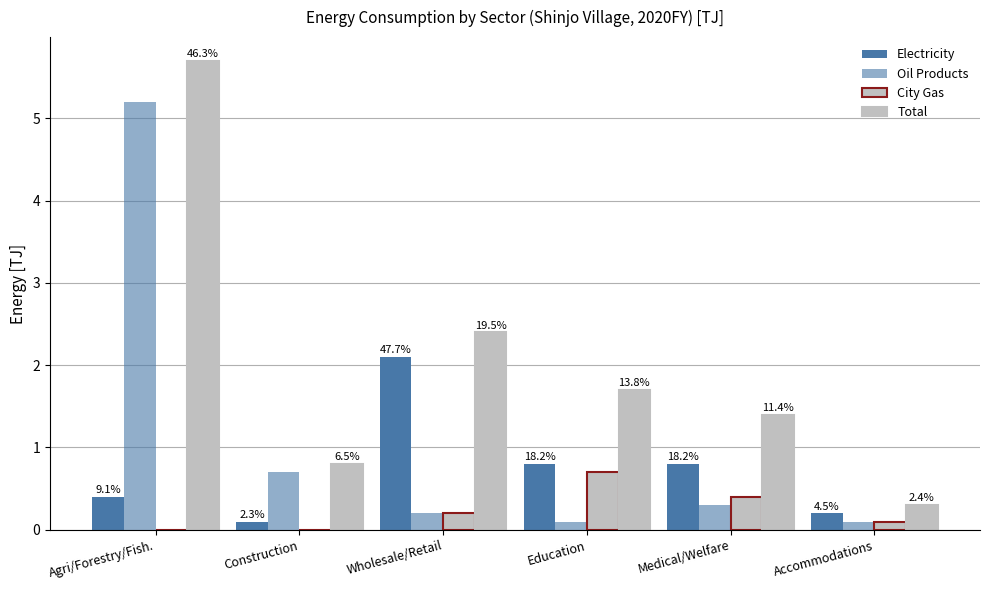

Reading left to right, list all the values displayed in this chart.

Electricity: 0.4	0.1	2.1	0.8	0.8	0.2
Oil Products: 5.2	0.7	0.2	0.1	0.3	0.1
City Gas: 0.0	0.0	0.2	0.7	0.4	0.1
Total: 5.7	0.8	2.4	1.7	1.4	0.3